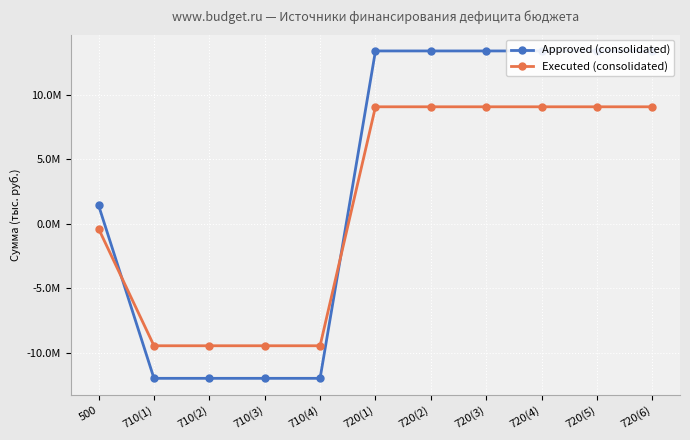

Reading left to right, transcribe all the data shown in this chart.

Approved (consolidated): 500=1420100.0	710(1)=-11953500.0	710(2)=-11953500.0	710(3)=-11953500.0	710(4)=-11953500.0	720(1)=13373600.0	720(2)=13373600.0	720(3)=13373600.0	720(4)=13373600.0	720(5)=13373600.0	720(6)=13373600.0
Executed (consolidated): 500=-380520.7	710(1)=-9433691.9	710(2)=-9433691.9	710(3)=-9433691.9	710(4)=-9433691.9	720(1)=9053171.2	720(2)=9053171.2	720(3)=9053171.2	720(4)=9053171.2	720(5)=9053171.2	720(6)=9053171.2